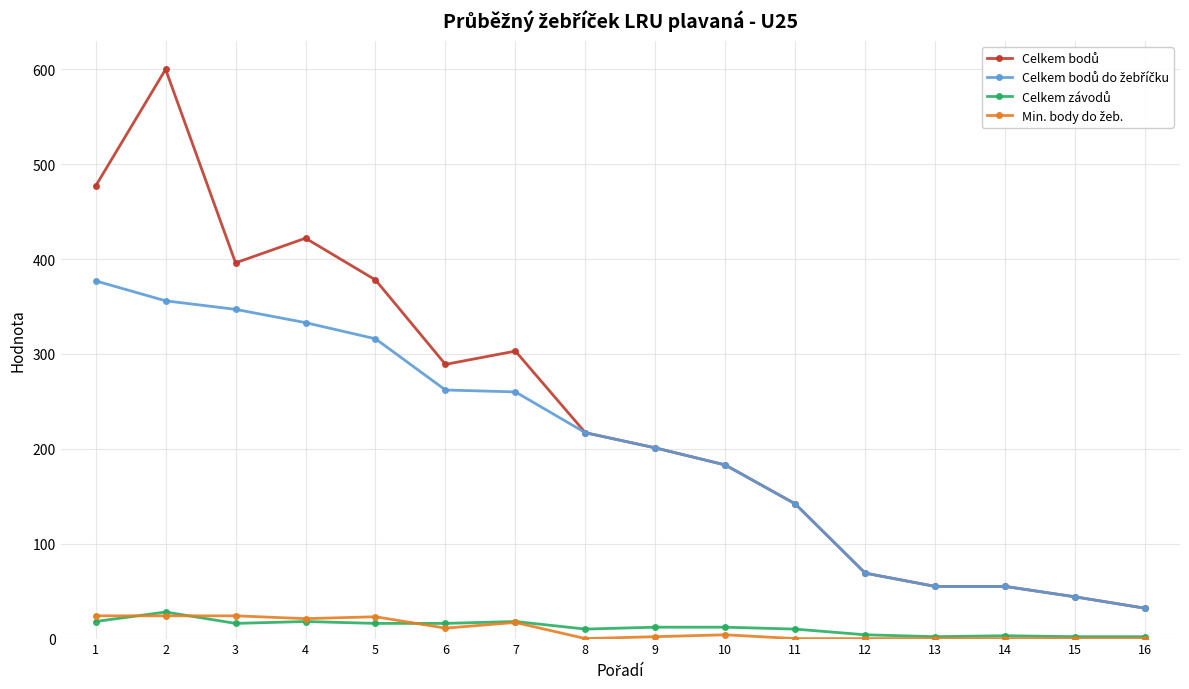

Does the chart display data point markers on the line(s)?

Yes